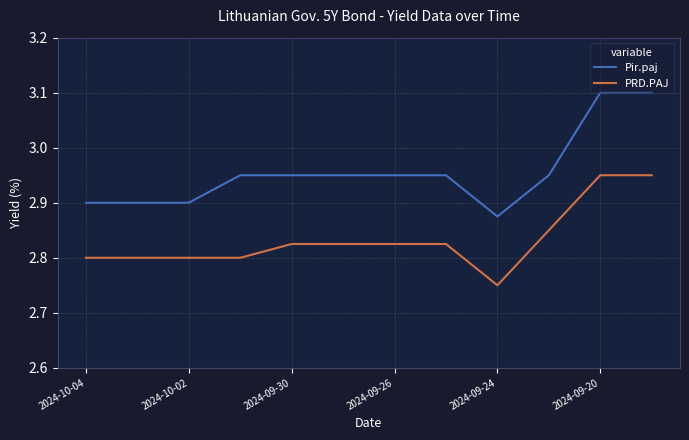

What is the maximum value shown in the chart?

3.1